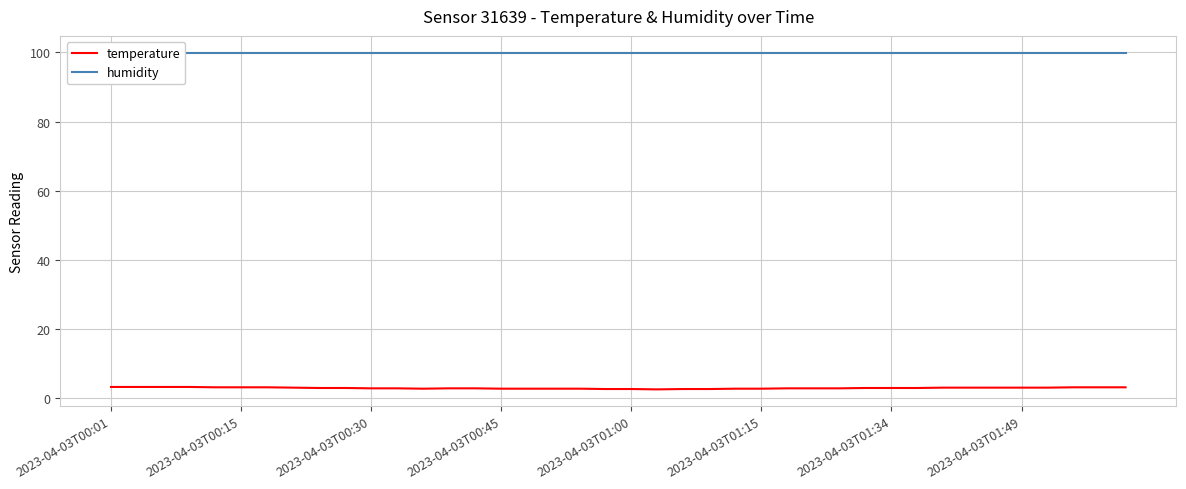

Rank the categories by humidity value from highest to lowest.

2023-04-03T00:01, 2023-04-03T00:15, 2023-04-03T00:30, 2023-04-03T00:45, 2023-04-03T01:00, 2023-04-03T01:15, 2023-04-03T01:34, 2023-04-03T01:49, 8, 9, 10, 11, 12, 13, 14, 15, 16, 17, 18, 19, 20, 21, 22, 23, 24, 25, 26, 27, 28, 29, 30, 31, 32, 33, 34, 35, 36, 37, 38, 39